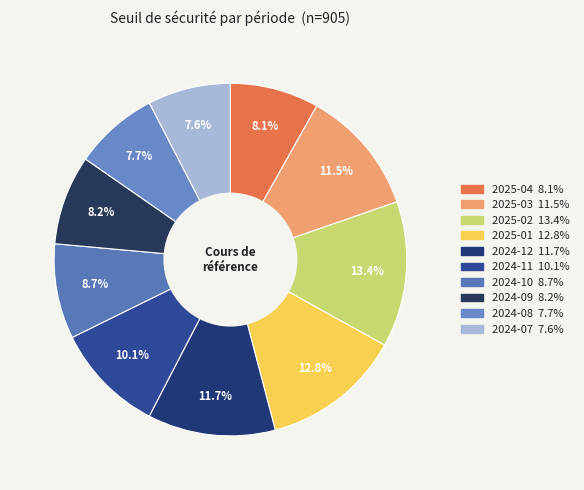

Approximately how many times larger is the value at 2024-08 compared to 2025-01?

0.6